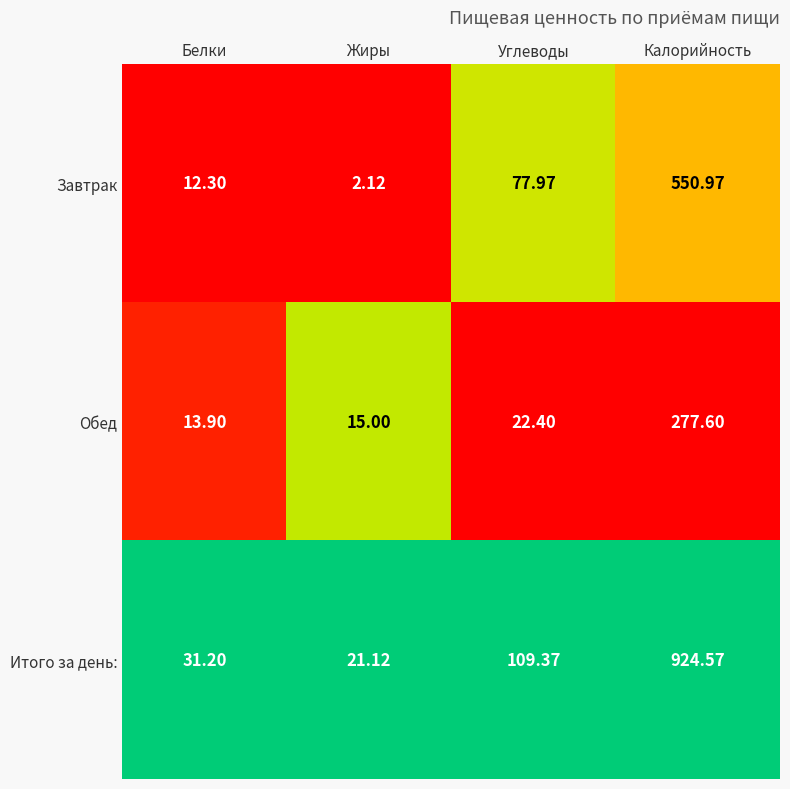

At which label does Обед reach its peak?

Калорийность